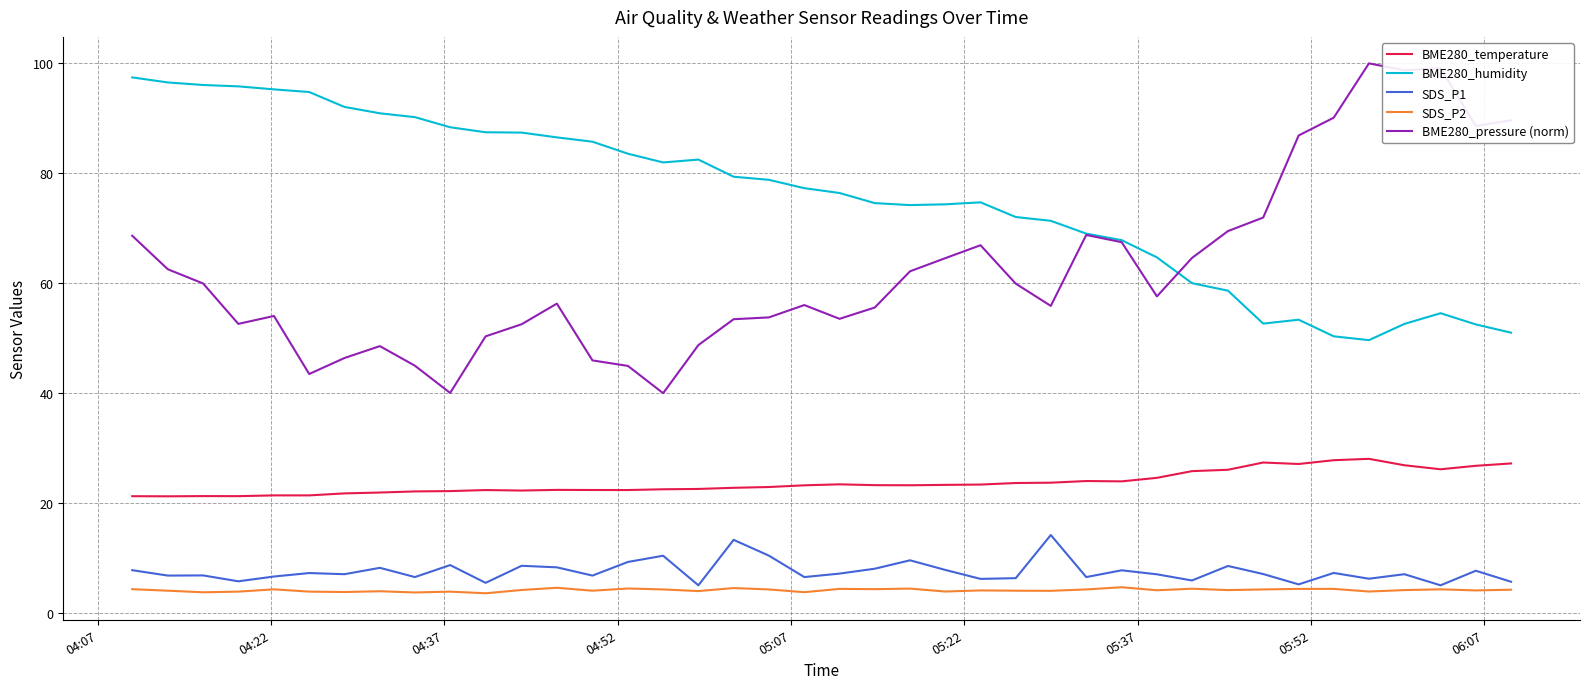

What are all the series names shown in the legend?

BME280_temperature, BME280_humidity, SDS_P1, SDS_P2, BME280_pressure (norm)